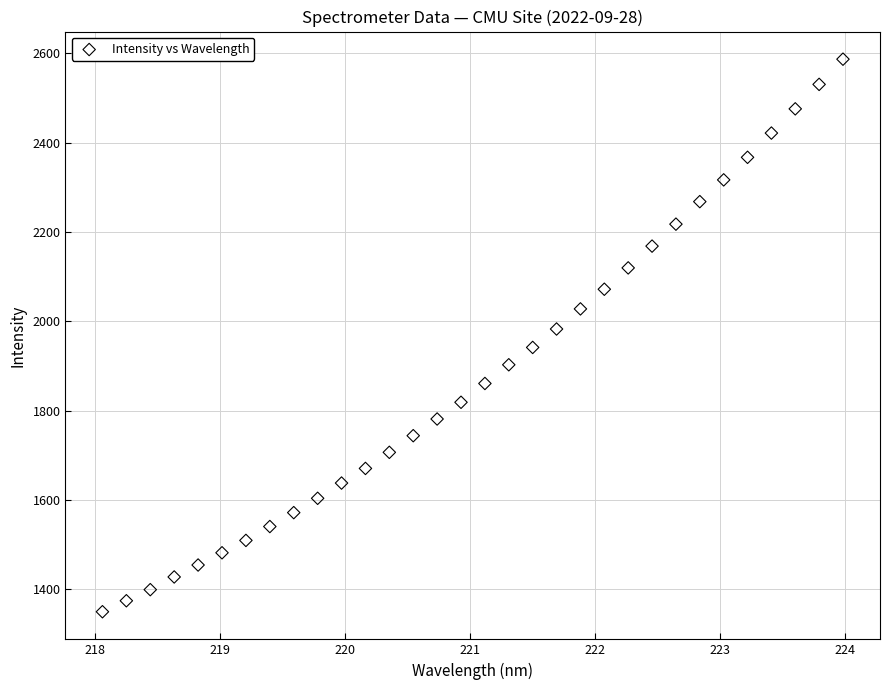

What is the range of X values (max minus min)?

5.9